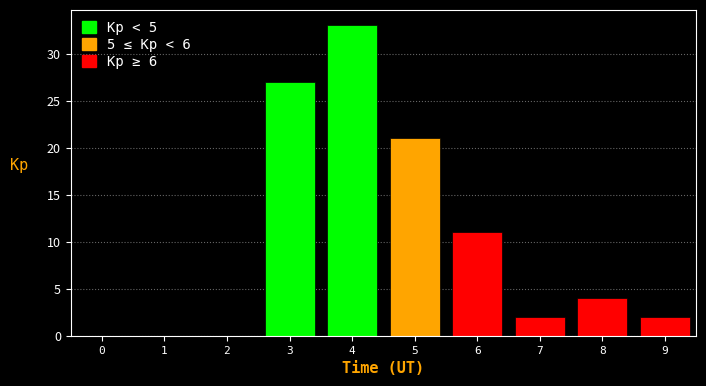

Reading right to left, list all the values displayed in this chart.

9=2	8=4	7=2	6=11	5=21	4=33	3=27	2=0	1=0	0=0